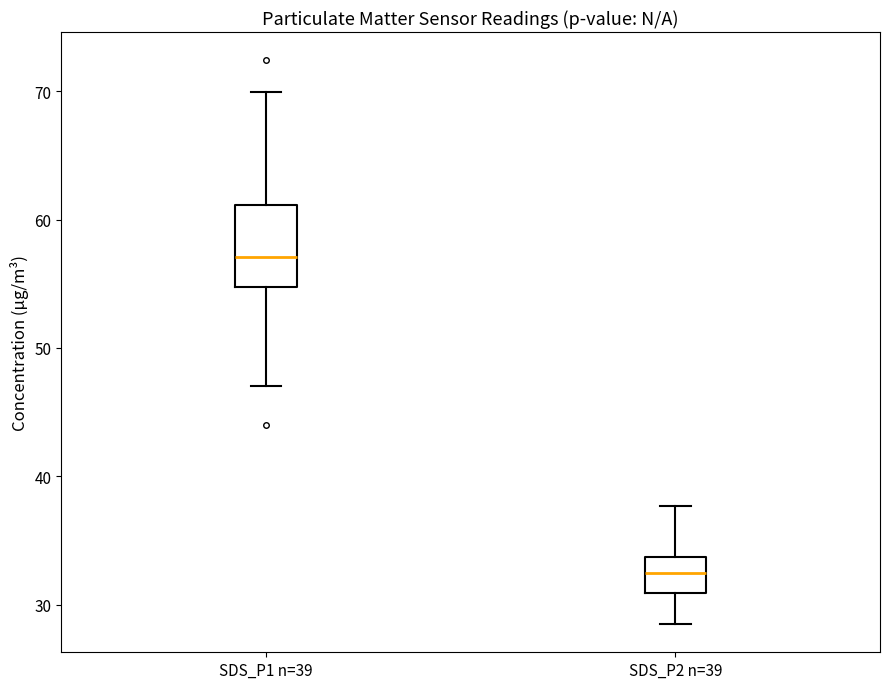

Where is the lower edge of the box for SDS_P1 n=39 on the y-axis? The values are not printed on the chart, so give them approximately, as read against the axis.

55